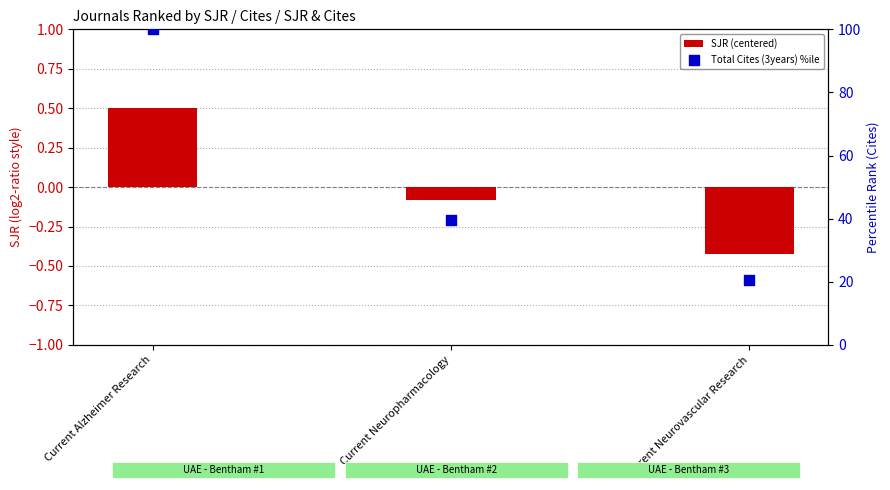

Which series has the largest Y range (max minus min)?

Total Cites (3years) %ile